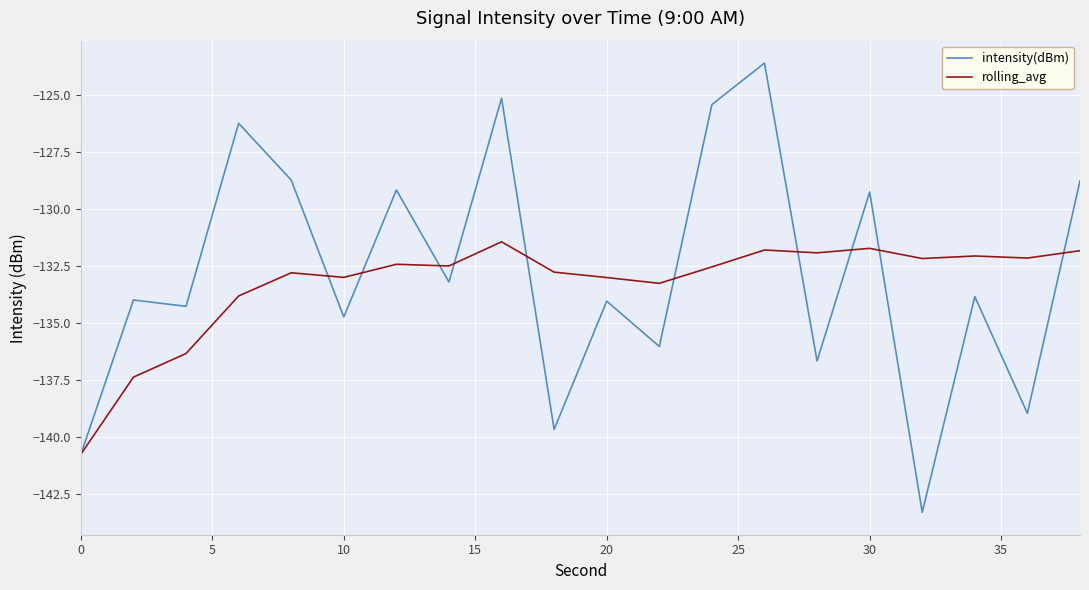

What is the lowest value of the rolling_avg series?

-140.8